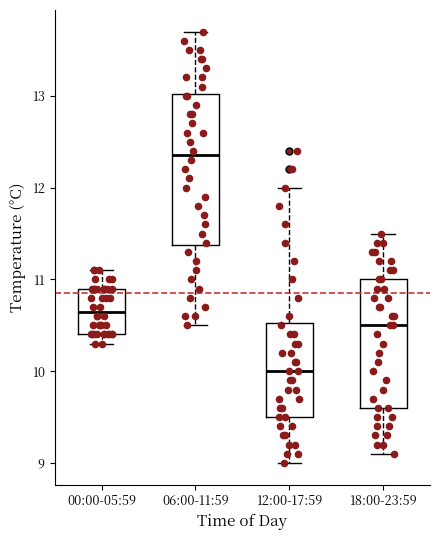

Reading left to right, read every box against the y-axis: the position of its median line, the range the box covers, and the ends of its whiskers. The values are not printed on the chart, so give them approximately, as read against the axis.

00:00-05:59: median 10.7, box 10.4 to 10.9, whiskers 10.3 to 11.1
06:00-11:59: median 12.4, box 11.4 to 13.0, whiskers 10.5 to 13.7
12:00-17:59: median 10.0, box 9.5 to 10.5, whiskers 9.0 to 12.0
18:00-23:59: median 10.5, box 9.6 to 11.0, whiskers 9.1 to 11.5